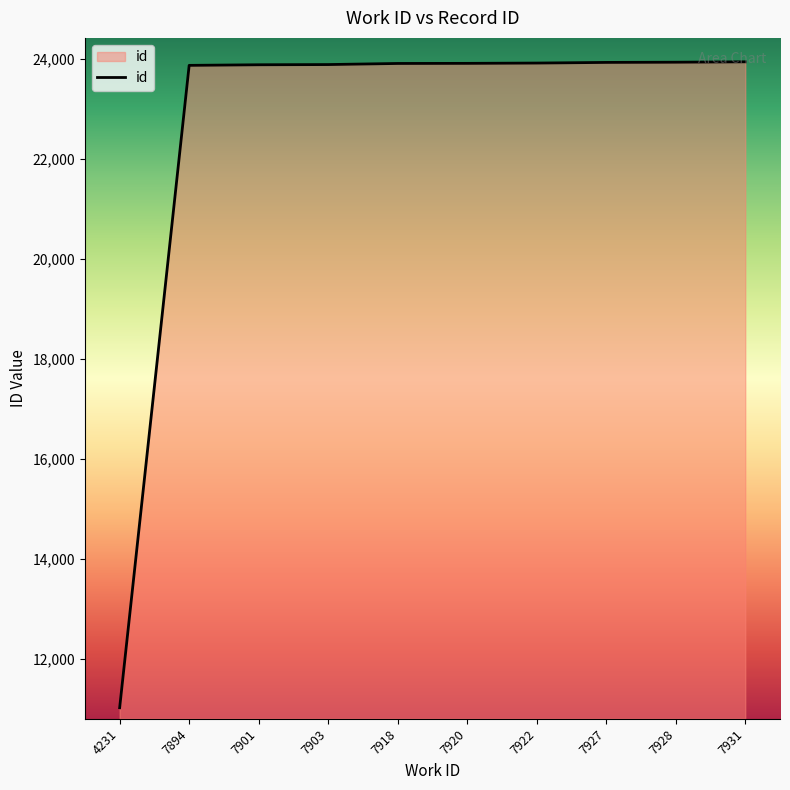

Which category has the lowest value across all series?

4231